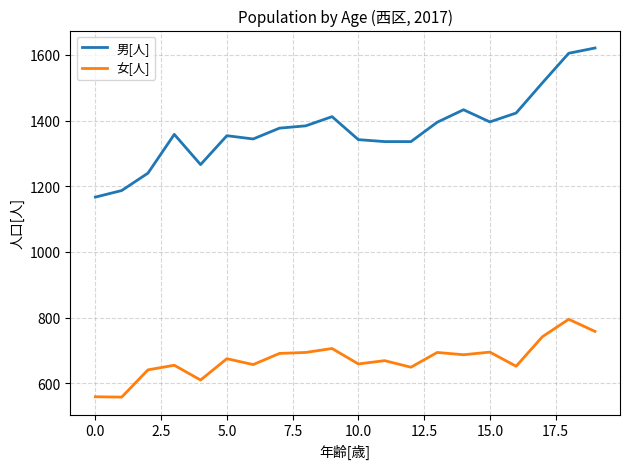

Which series has the widest spread of values?

男[人]